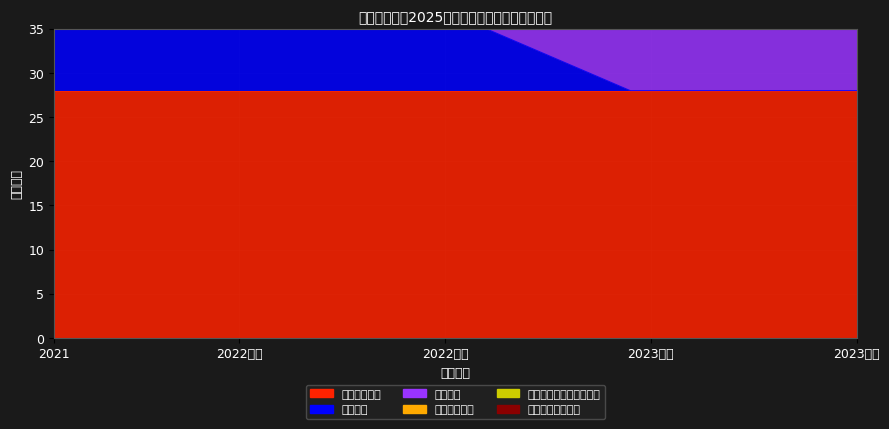

Which series has the largest range (max minus min)?

结题验收